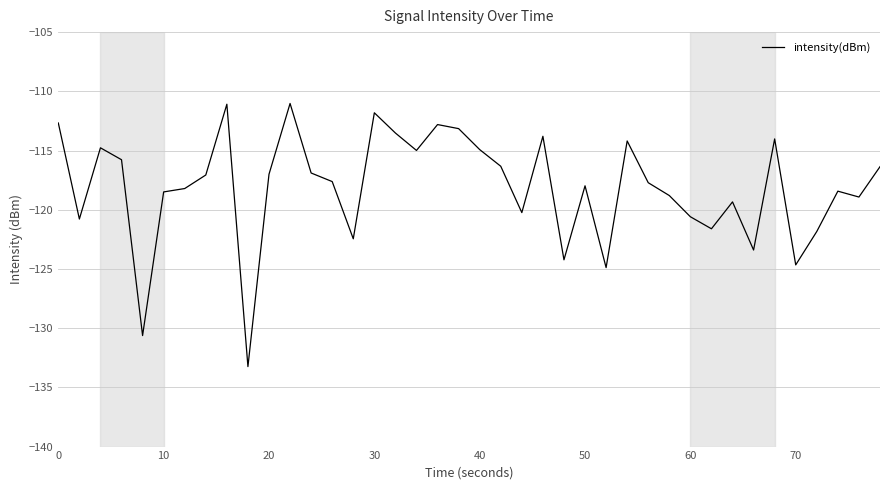

Is this an area chart (filled region under the line)?

No